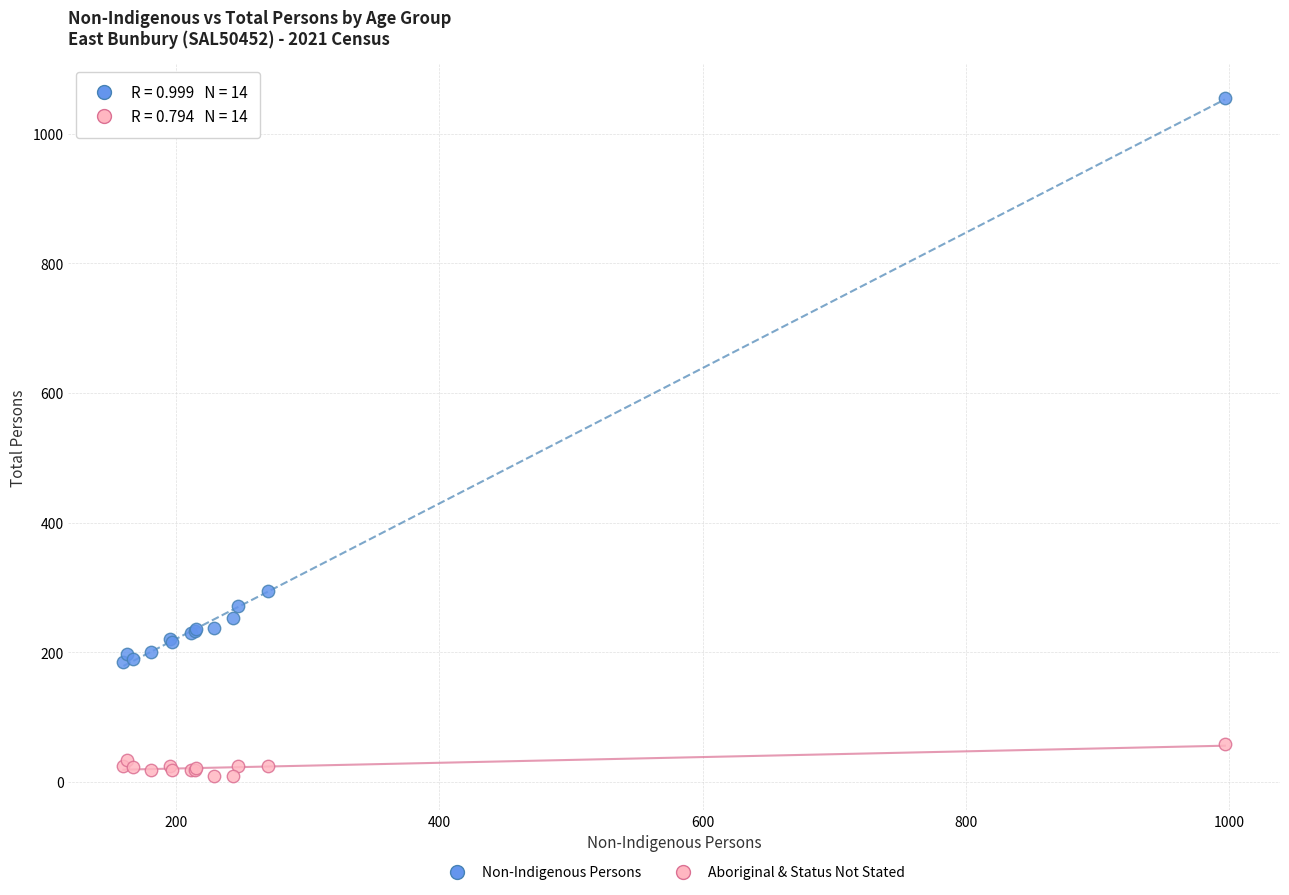

Which series reaches the maximum Y coordinate?

Non-Indigenous Persons